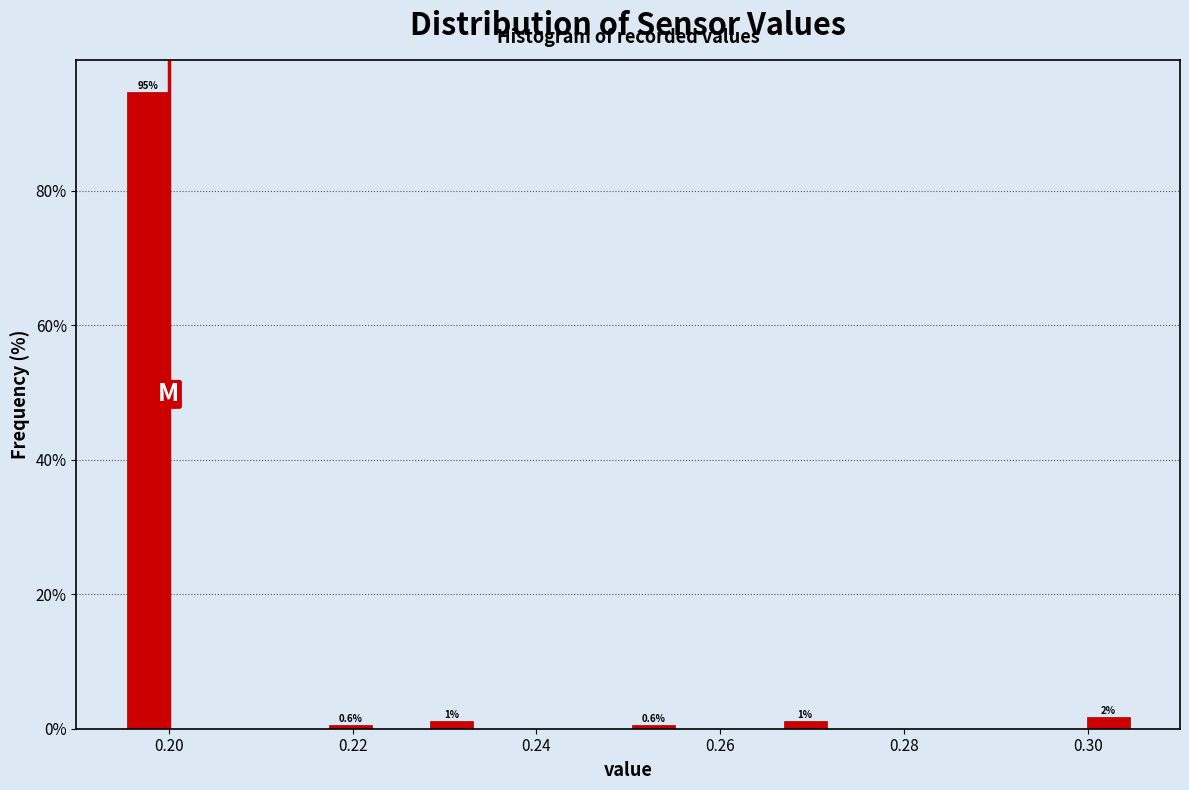

Around what value on the x-axis is the tallest bar? Give the approximate position of its centre, as read against the axis.

0.198